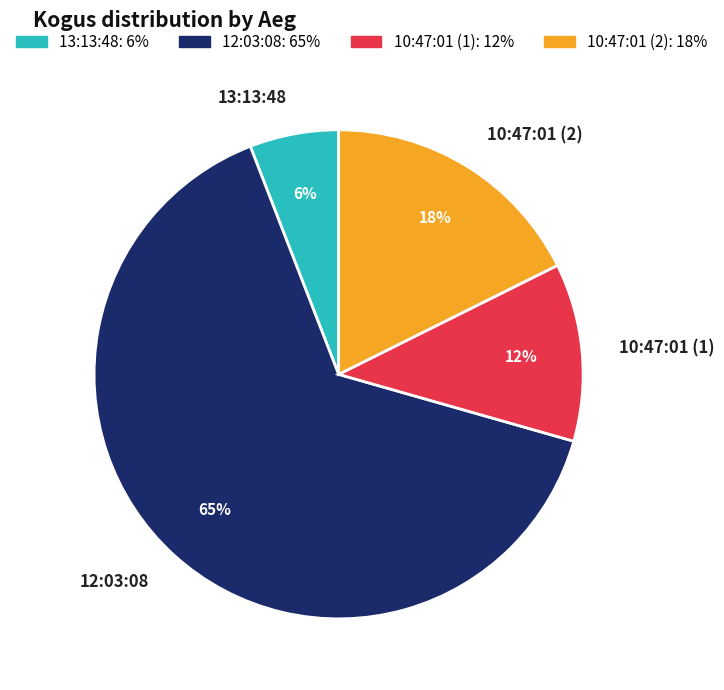

Which category has the smallest portion of the pie?

13:13:48